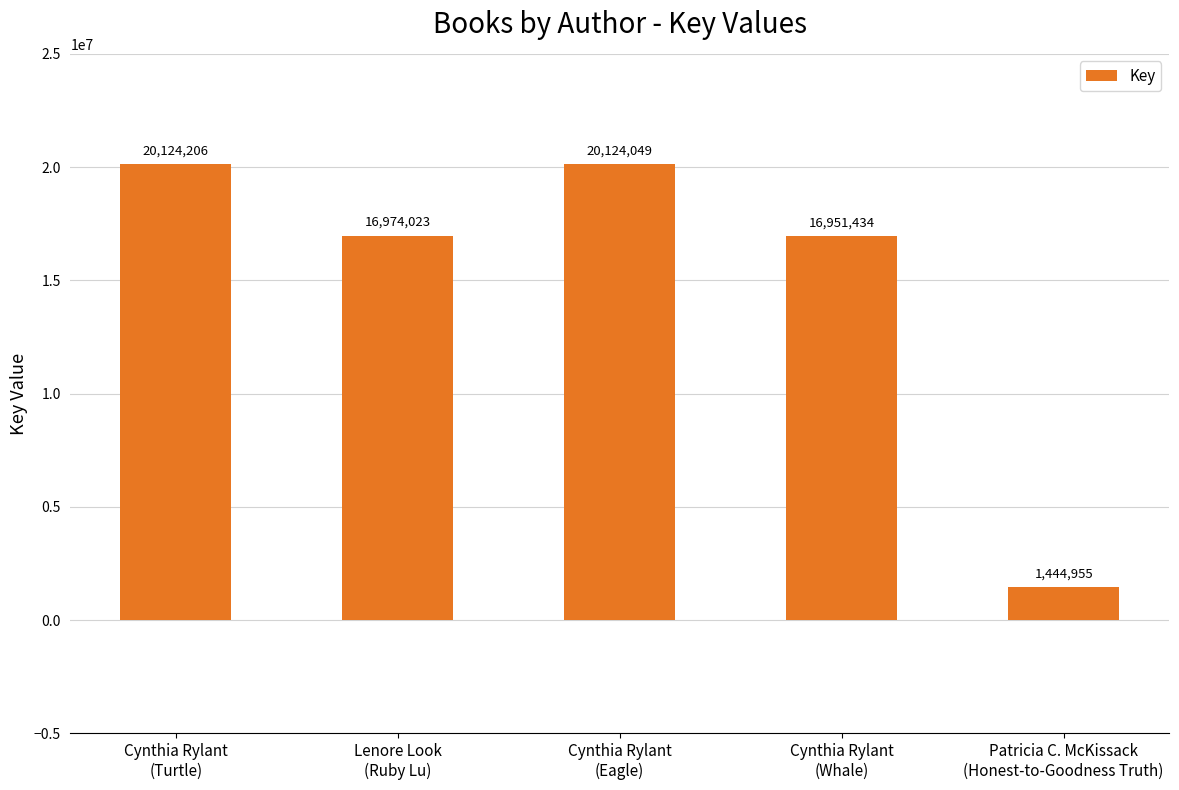

What position from the left is Cynthia Rylant
(Turtle)?

1